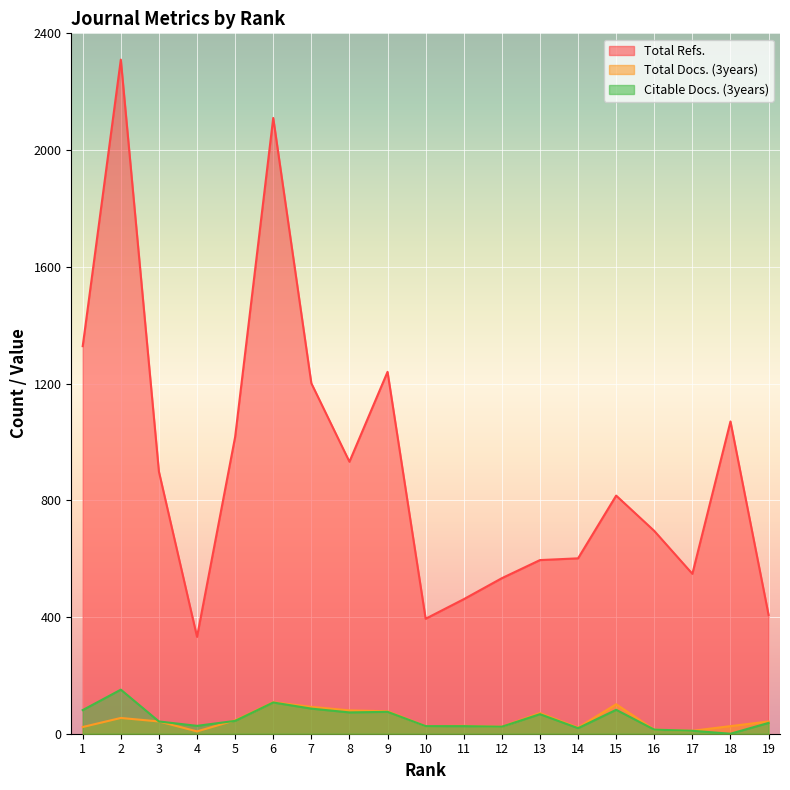

How many lines are shown in the chart?

3